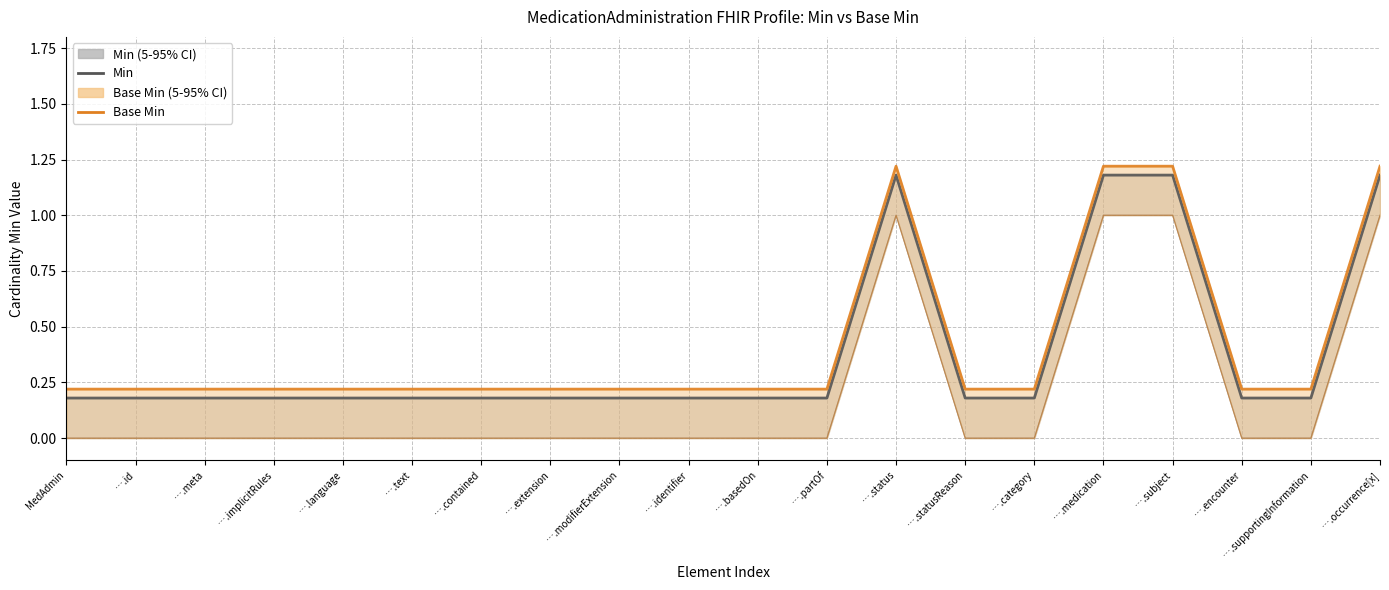

What is the smallest value displayed?

0.2